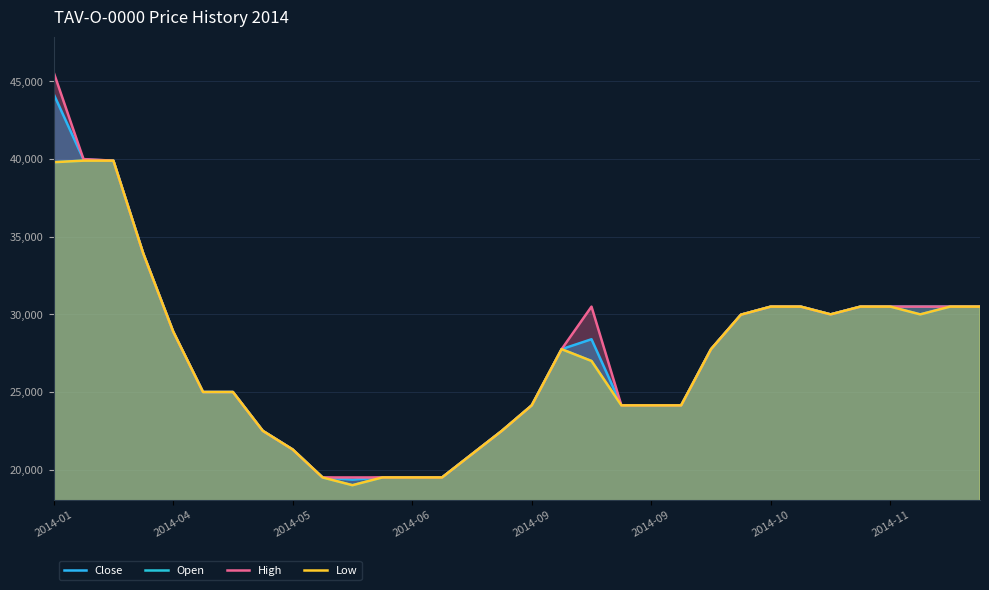

How many categories are shown in the chart?

32